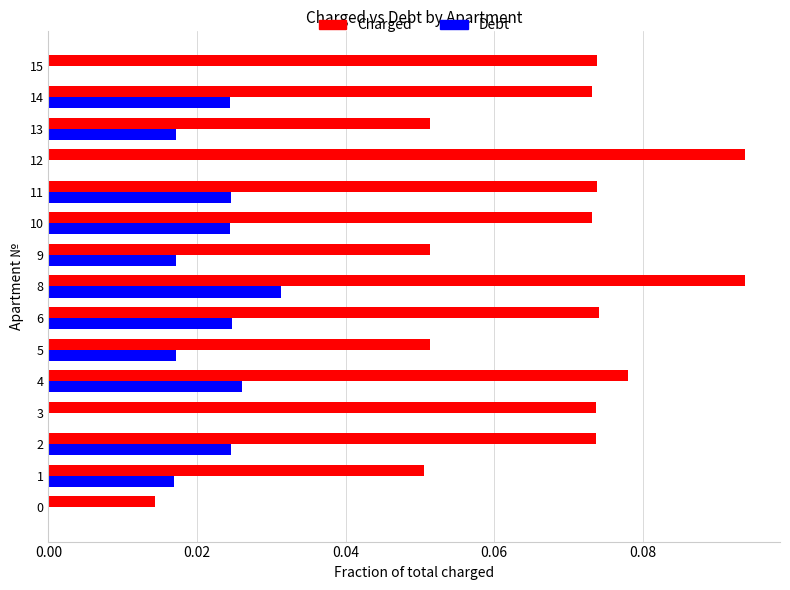

At which category is the sum across all series the highest?

8